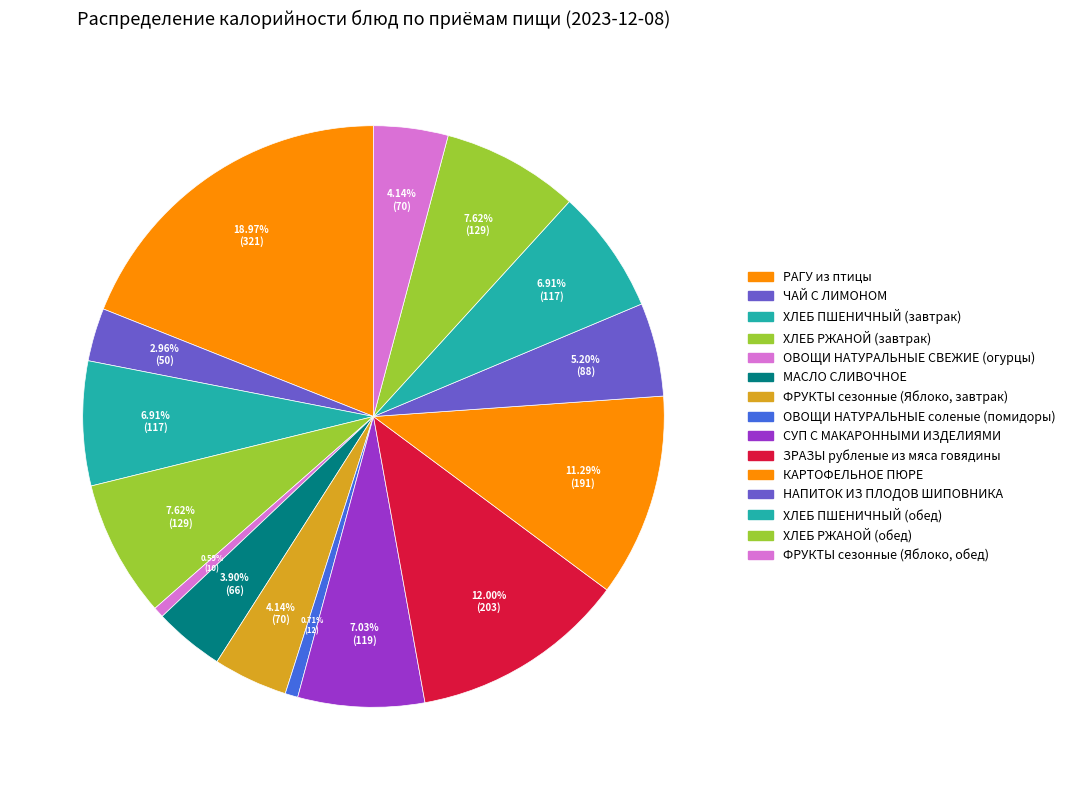

To the nearest percent, what is the difference between the МАСЛО СЛИВОЧНОЕ and ХЛЕБ РЖАНОЙ (обед) slice percentages?

4%